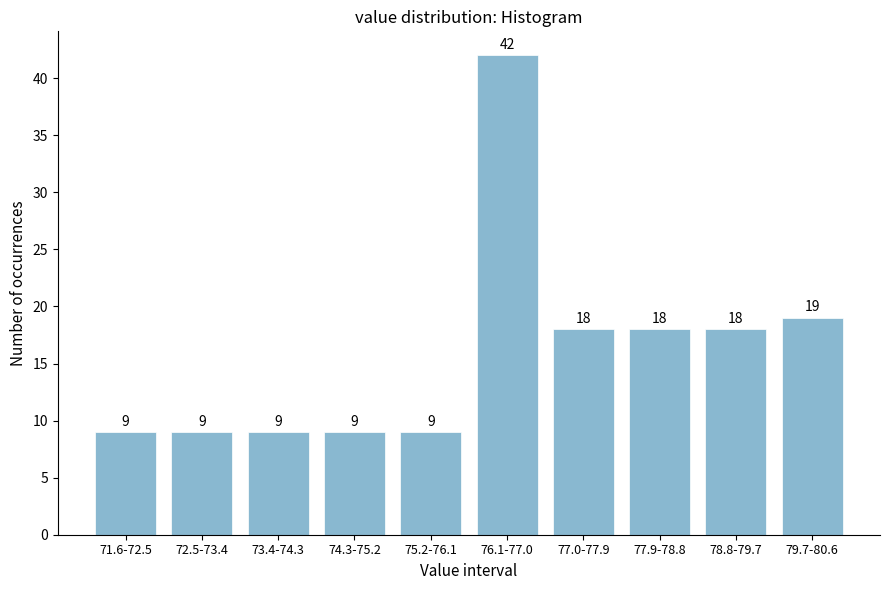

Reading left to right, transcribe all the data shown in this chart.

71.6-72.5=9	72.5-73.4=9	73.4-74.3=9	74.3-75.2=9	75.2-76.1=9	76.1-77.0=42	77.0-77.9=18	77.9-78.8=18	78.8-79.7=18	79.7-80.6=19